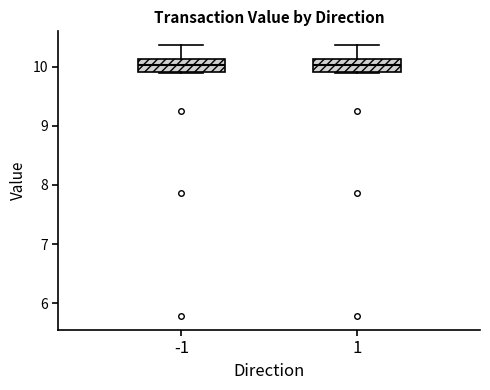

Reading left to right, transcribe this box plot: for each box, give where its median line is, the range the box spans, and where its two whiskers end, as read against the y-axis. The values are not printed on the chart, so give them approximately, as read against the axis.

-1: median 10.0, box 9.9 to 10.1, whiskers 9.9 to 10.4
1: median 10.0, box 9.9 to 10.1, whiskers 9.9 to 10.4